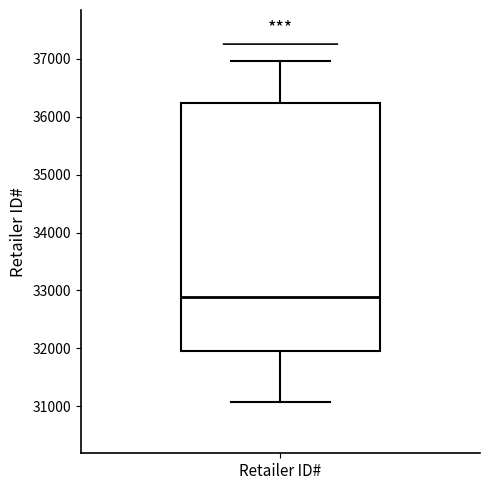

Where is the lower edge of the box for Retailer ID# on the y-axis? The values are not printed on the chart, so give them approximately, as read against the axis.

32000